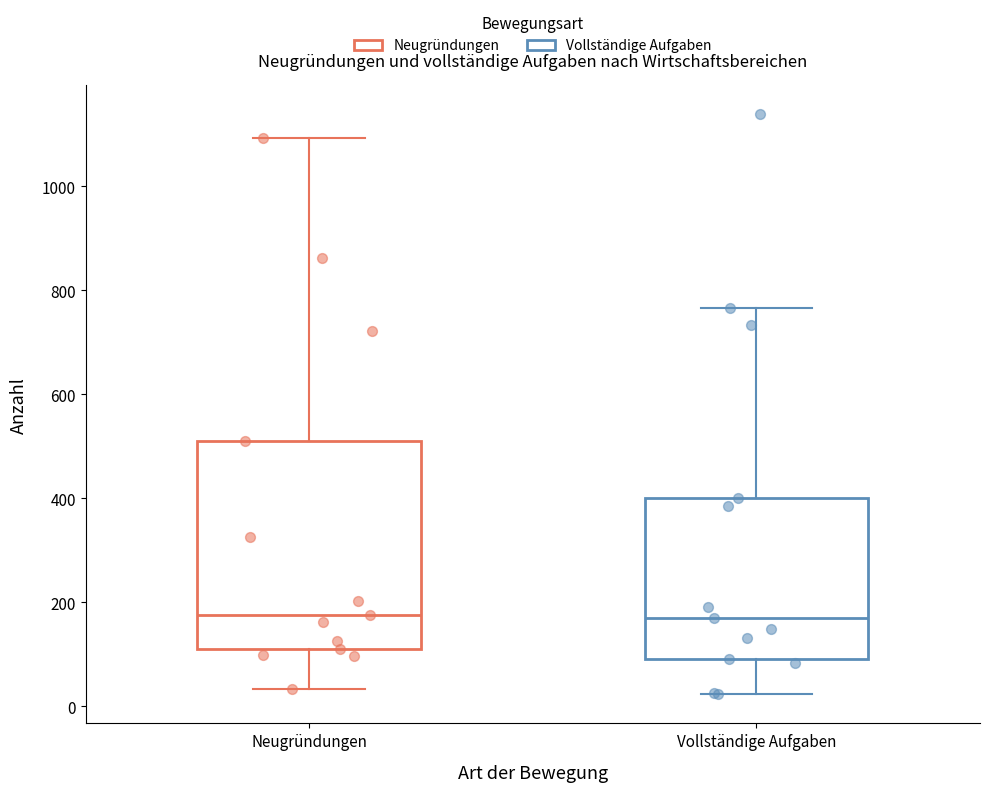

Reading left to right, read every box against the y-axis: the position of its median line, the range the box covers, and the ends of its whiskers. The values are not printed on the chart, so give them approximately, as read against the axis.

Neugründungen: median 180, box 120 to 520, whiskers 40 to 1100
Vollständige Aufgaben: median 180, box 100 to 400, whiskers 20 to 760